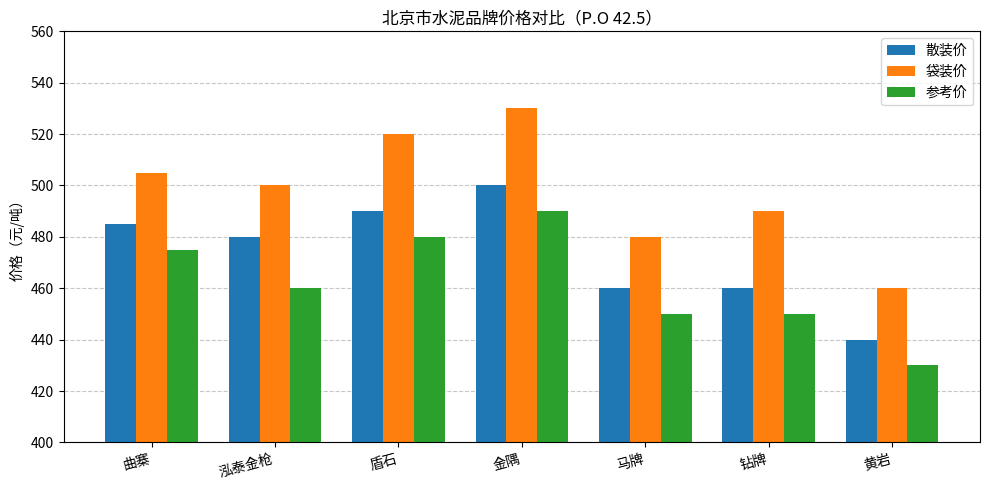

Reading left to right, list all the values displayed in this chart.

散装价: 曲寨=485	泓泰金枪=480	盾石=490	金隅=500	马牌=460	钻牌=460	黄岩=440
袋装价: 曲寨=505	泓泰金枪=500	盾石=520	金隅=530	马牌=480	钻牌=490	黄岩=460
参考价: 曲寨=475	泓泰金枪=460	盾石=480	金隅=490	马牌=450	钻牌=450	黄岩=430